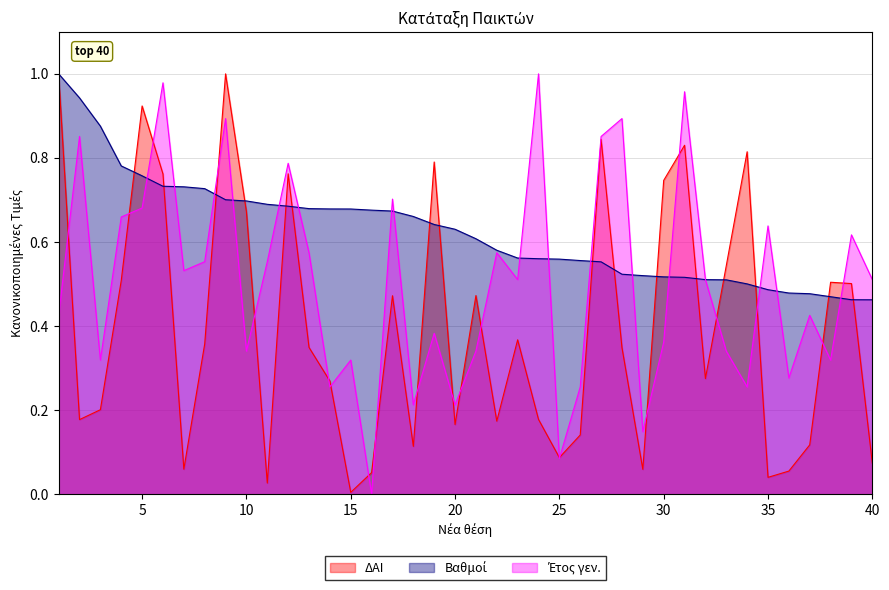

Reading left to right, what are all the values shown in this chart?

ΔΑΙ: 1=1.0	2=0.2	3=0.2	4=0.5	5=0.9	6=0.8	7=0.1	8=0.4	9=1.0	10=0.7	11=0.0	12=0.8	13=0.3	14=0.3	15=0.0	16=0.1	17=0.5	18=0.1	19=0.8	20=0.2	21=0.5	22=0.2	23=0.4	24=0.2	25=0.1	26=0.1	27=0.8	28=0.3	29=0.1	30=0.7	31=0.8	32=0.3	33=0.5	34=0.8	35=0.0	36=0.1	37=0.1	38=0.5	39=0.5	40=0.1
Βαθμοί: 1=1.0	2=0.9	3=0.9	4=0.8	5=0.8	6=0.7	7=0.7	8=0.7	9=0.7	10=0.7	11=0.7	12=0.7	13=0.7	14=0.7	15=0.7	16=0.7	17=0.7	18=0.7	19=0.6	20=0.6	21=0.6	22=0.6	23=0.6	24=0.6	25=0.6	26=0.6	27=0.6	28=0.5	29=0.5	30=0.5	31=0.5	32=0.5	33=0.5	34=0.5	35=0.5	36=0.5	37=0.5	38=0.5	39=0.5	40=0.5
Έτος γεν.: 1=0.4	2=0.9	3=0.3	4=0.7	5=0.7	6=1.0	7=0.5	8=0.6	9=0.9	10=0.3	11=0.6	12=0.8	13=0.6	14=0.3	15=0.3	16=0.0	17=0.7	18=0.2	19=0.4	20=0.2	21=0.3	22=0.6	23=0.5	24=1.0	25=0.1	26=0.3	27=0.9	28=0.9	29=0.1	30=0.4	31=1.0	32=0.5	33=0.3	34=0.3	35=0.6	36=0.3	37=0.4	38=0.3	39=0.6	40=0.5